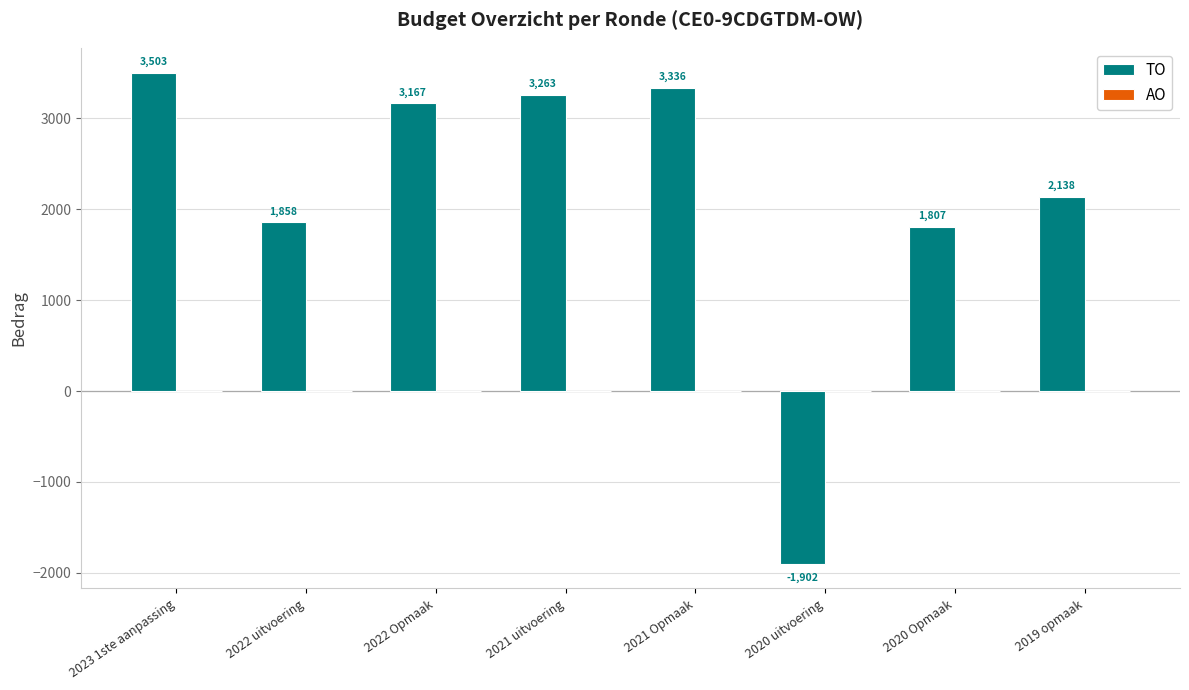

Which has a higher value, 2021 uitvoering or 2023 1ste aanpassing?

2023 1ste aanpassing